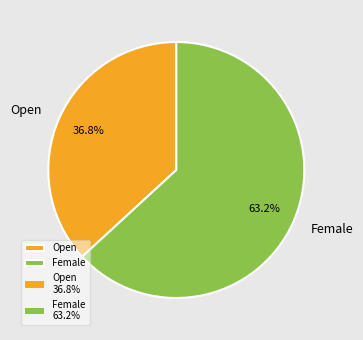

What is the total percentage of Female and Open?

100.0%